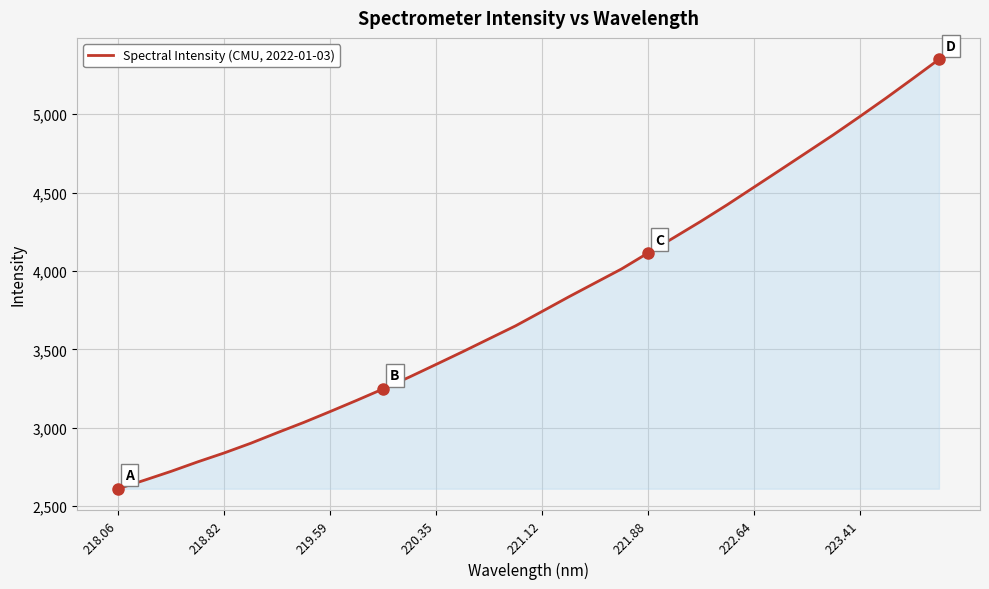

What is the smallest value displayed?

2611.7